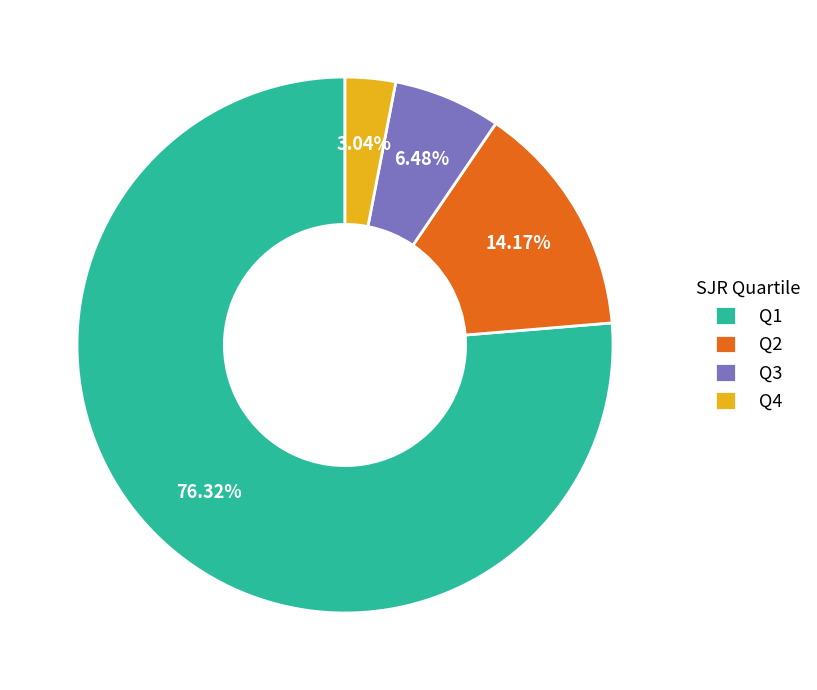

What is the majority slice?

Q1